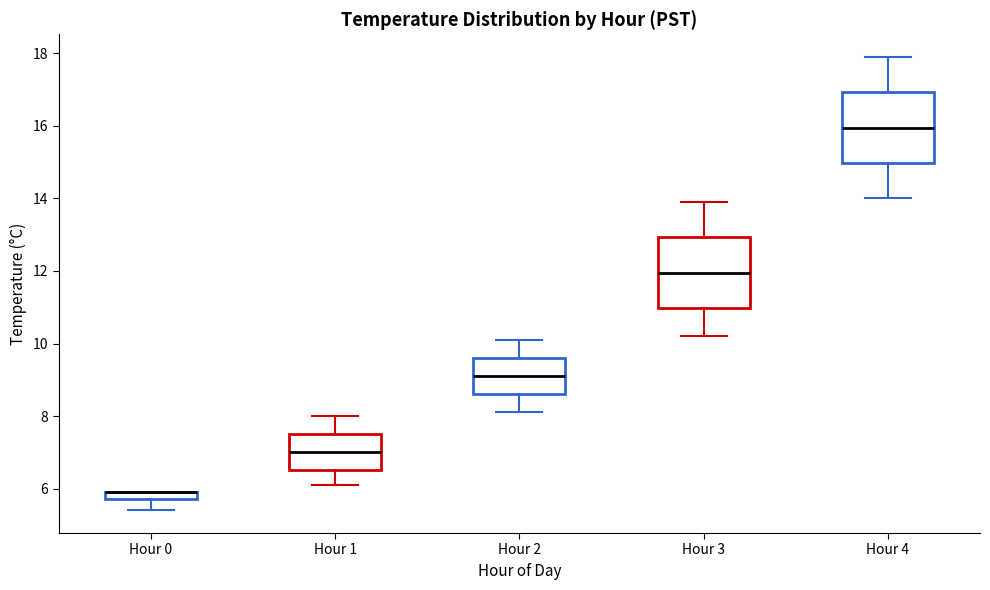

Where does the upper whisker of the box for Hour 1 end on the y-axis? The values are not printed on the chart, so give them approximately, as read against the axis.

8.0